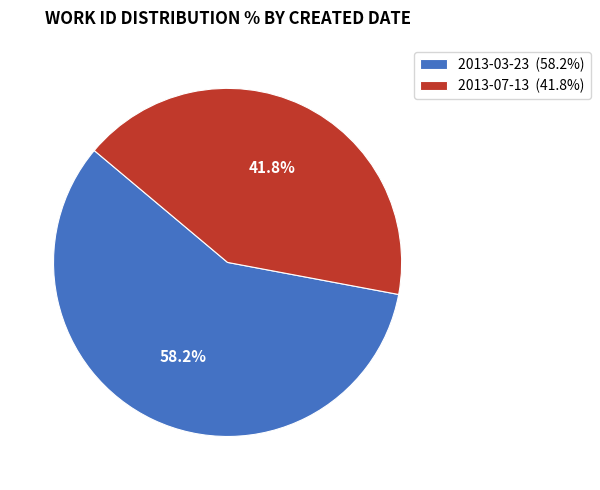

How many segments does this pie chart have?

2